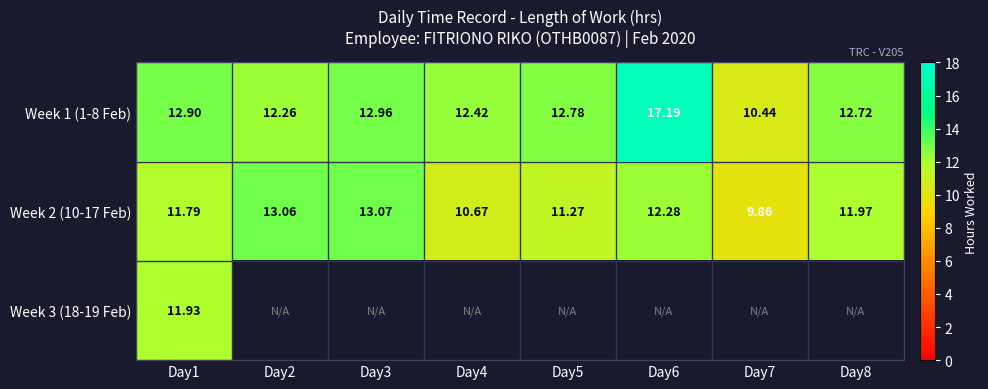

Is it true that Week 2 (10-17 Feb) equals 11.3 at Day5?

True